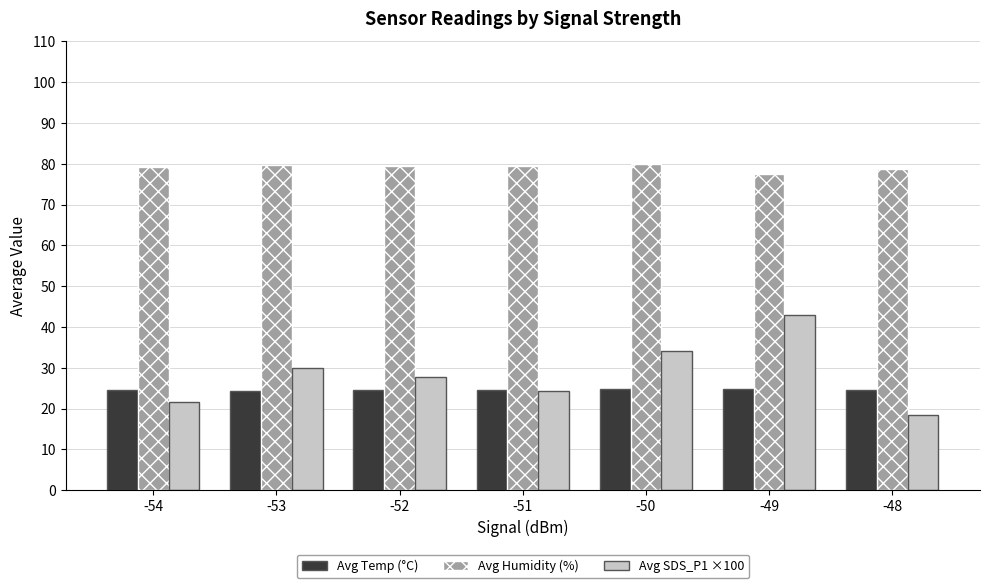

What is the value of the Avg Temp (°C) bar at the 1st from the left?

24.6